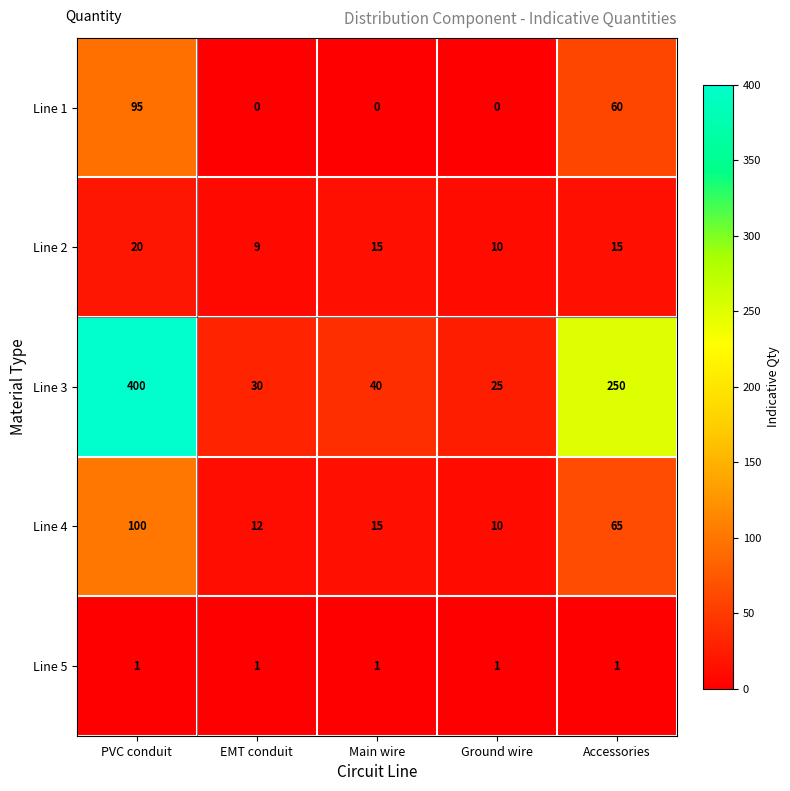

Rank the series by their maximum value, from lowest to highest.

Line 5, Line 2, Line 1, Line 4, Line 3